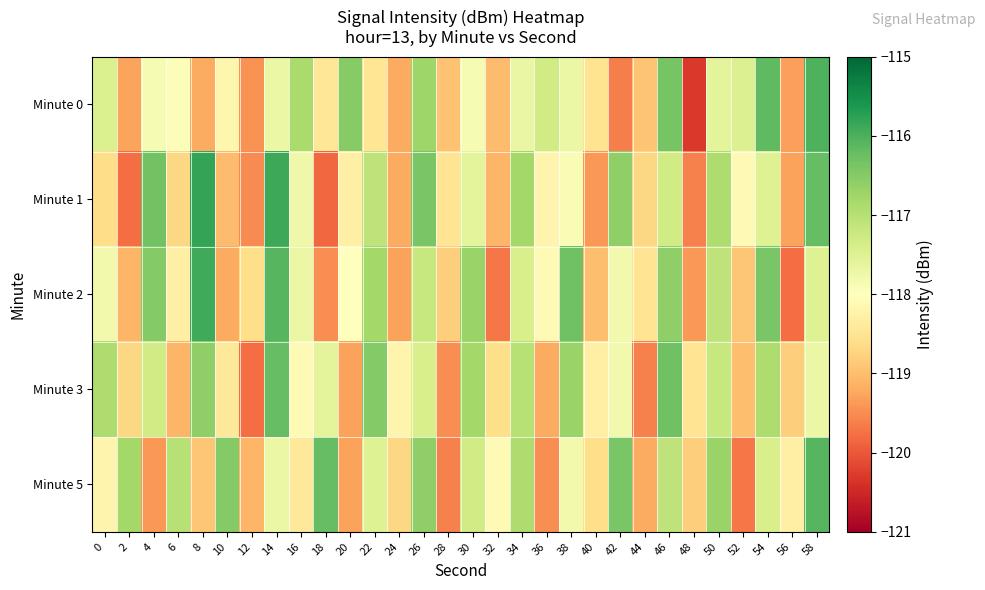

What is the difference between the highest and lowest values at 4?

3.1